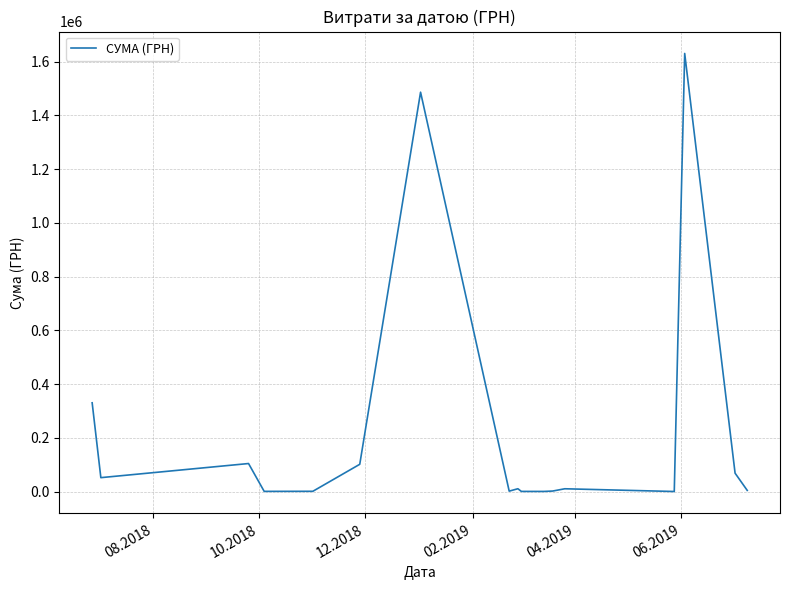

What is the difference between the maximum and minimum values?

1629252.7